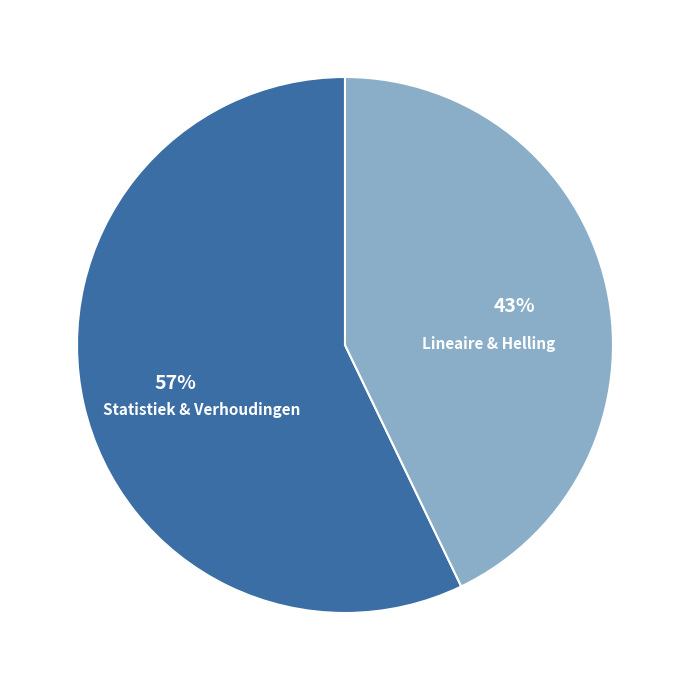

Combined, do Statistiek & Verhoudingen and Lineaire & Helling account for over 50%?

Yes